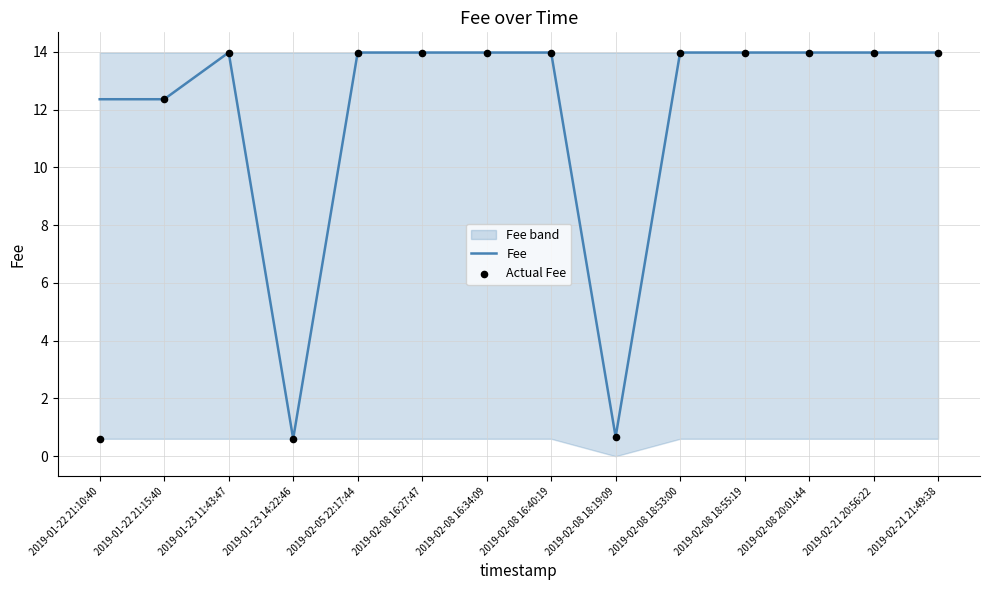

Which series reaches the maximum Y coordinate?

Fee